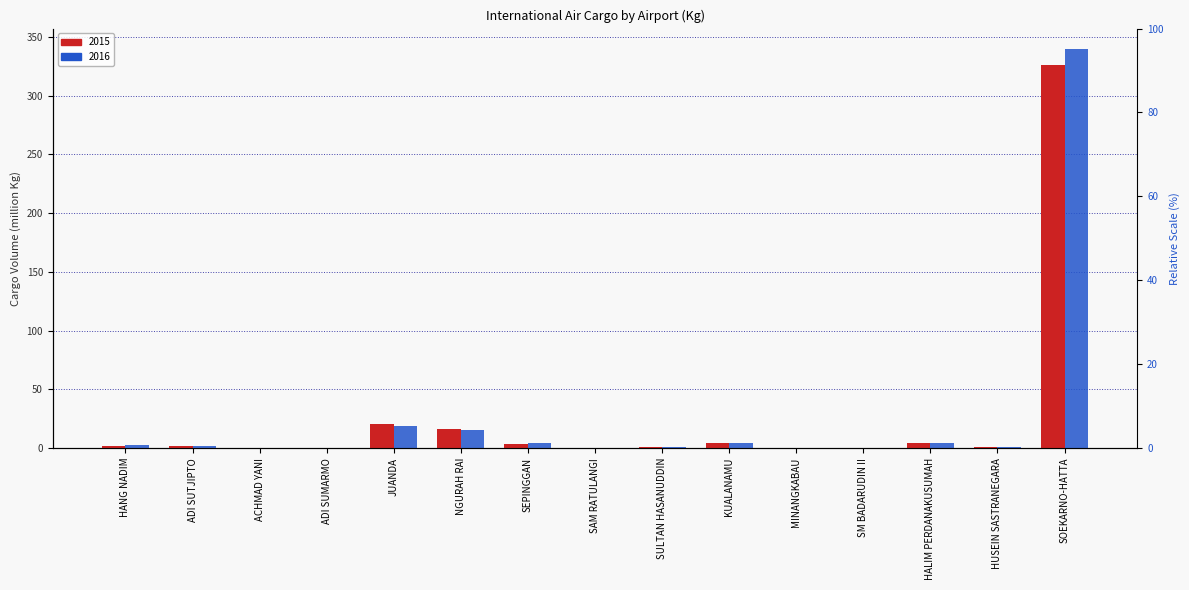

Rank the series at HUSEIN SASTRANEGARA from lowest to highest value.

2015, 2016